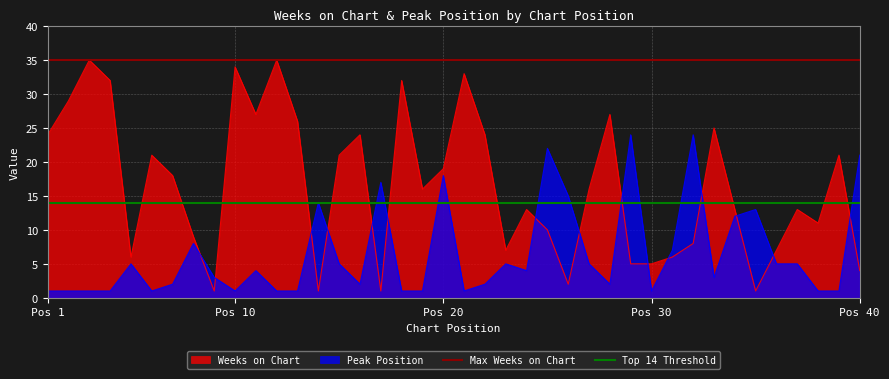

Is it true that Weeks on Chart equals 2 at Pos 40?

False